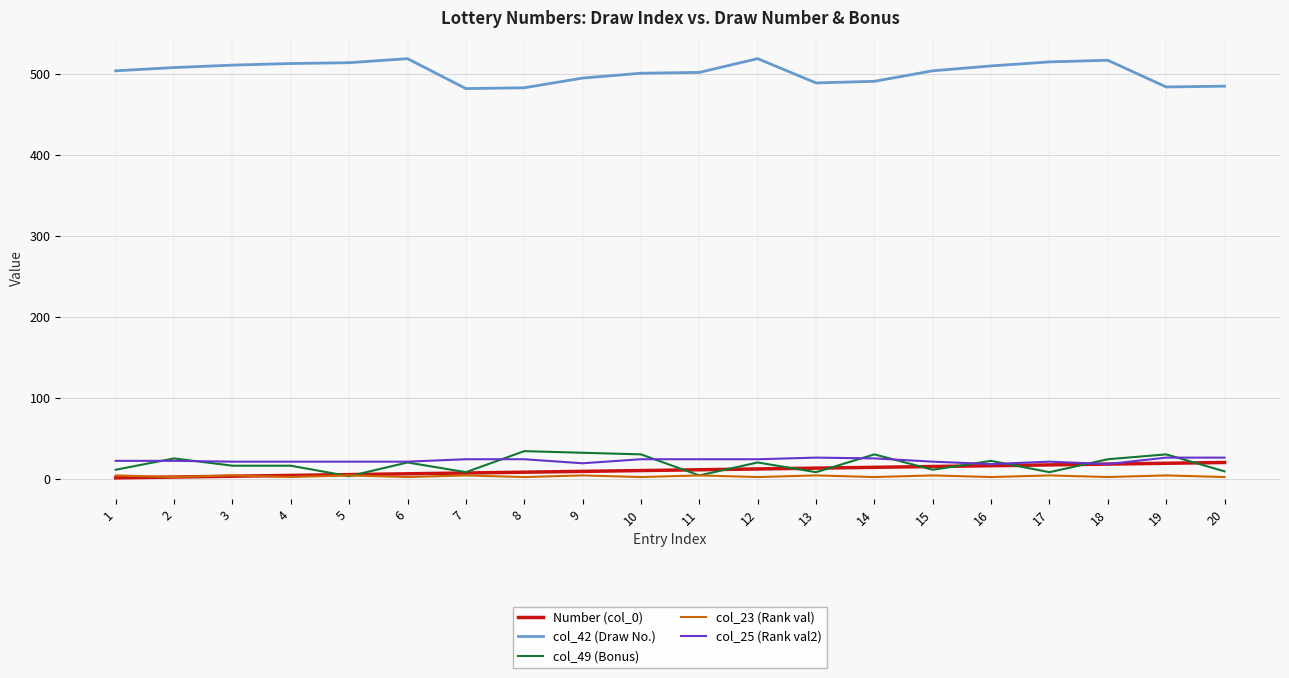

What are all the series names shown in the legend?

Number (col_0), col_42 (Draw No.), col_49 (Bonus), col_23 (Rank val), col_25 (Rank val2)